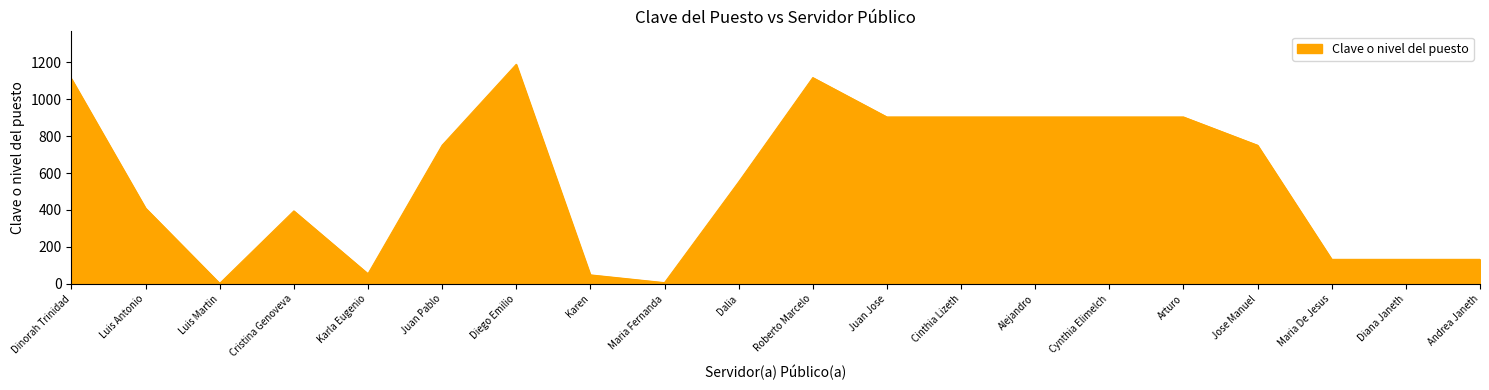

What position from the right is Maria De Jesus?

3